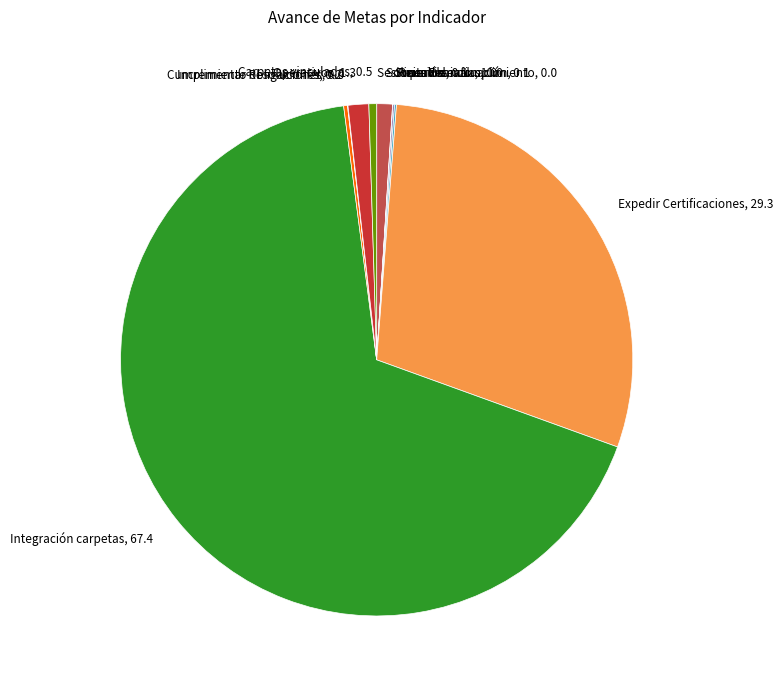

Between Expedir Certificaciones, 29.3 and Solicitudes info., 1.0, which is larger?

Expedir Certificaciones, 29.3